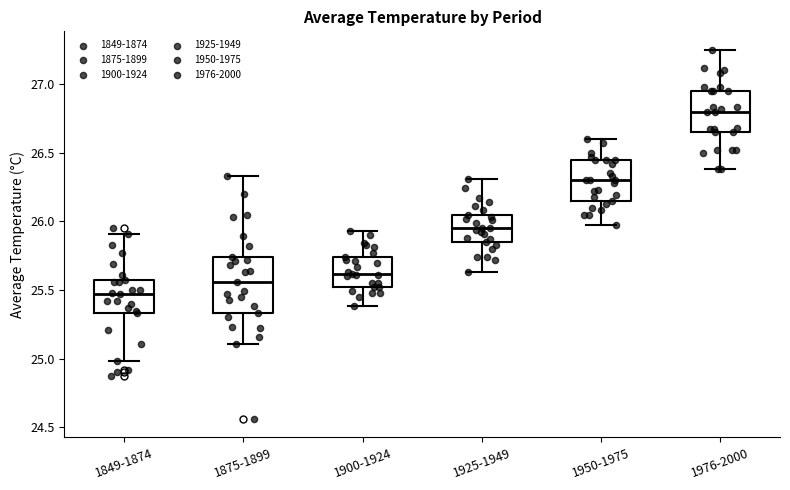

Where does the median line of the box for 1900-1924 sit on the y-axis? The values are not printed on the chart, so give them approximately, as read against the axis.

25.60